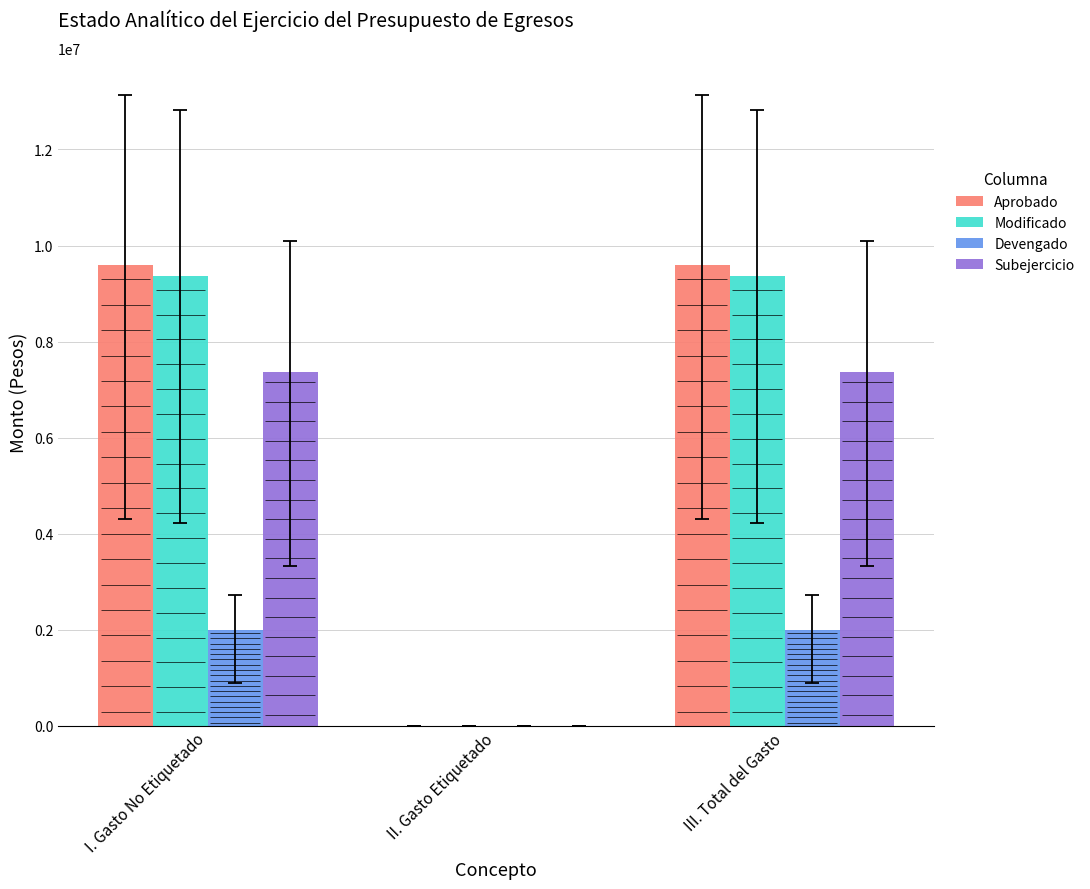

What are all the series names shown in the legend?

Aprobado, Modificado, Devengado, Subejercicio